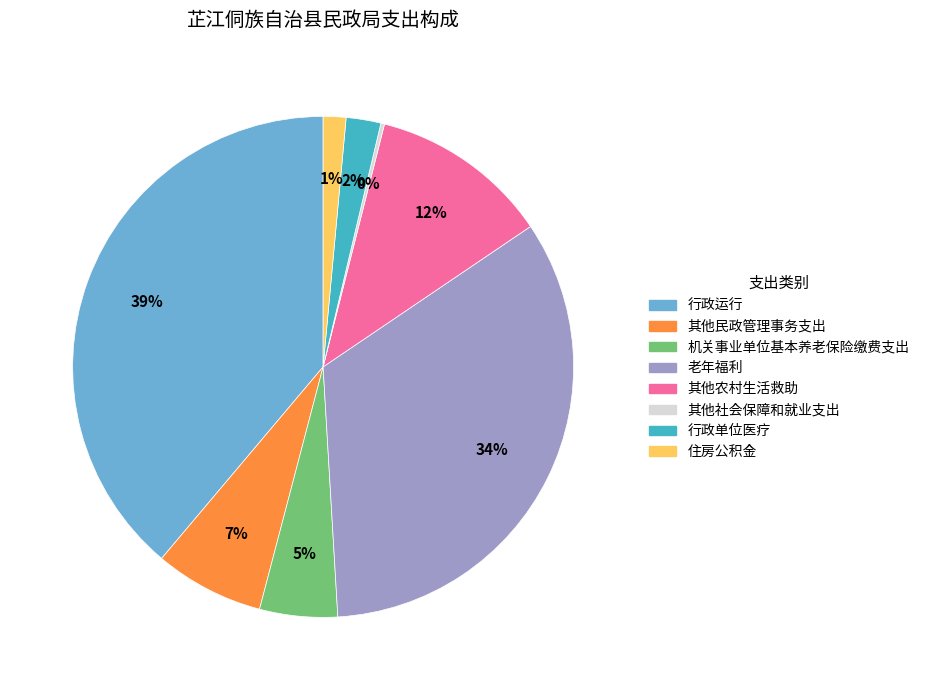

To the nearest percent, what portion does 老年福利 represent?

34%